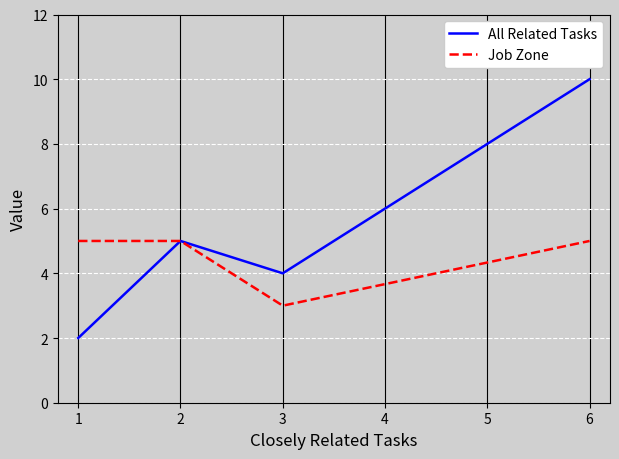

Reading left to right, list all the values displayed in this chart.

All Related Tasks: 2	5	4	10
Job Zone: 5	5	3	5